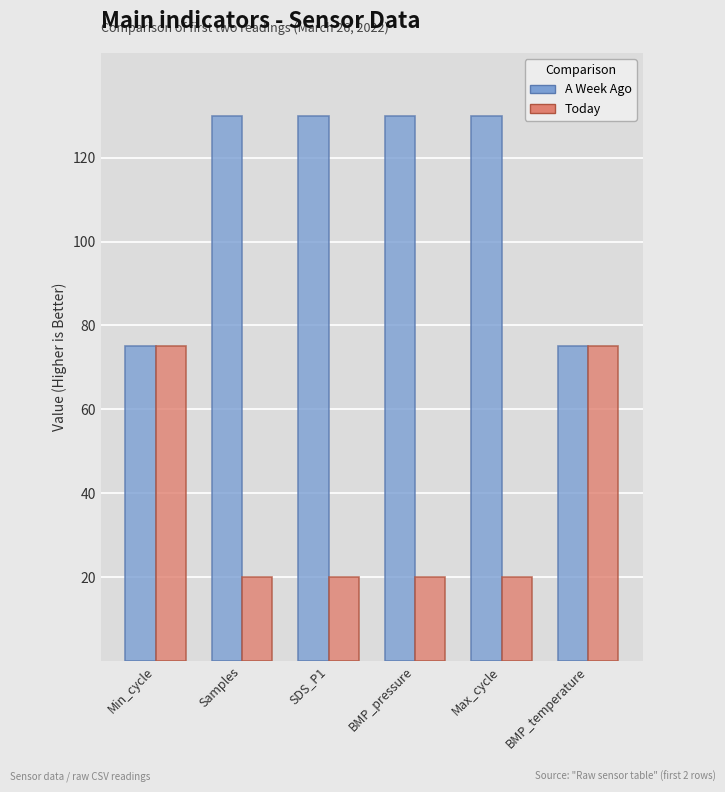

The A Week Ago series shows 130 at SDS_P1. True or false?

True